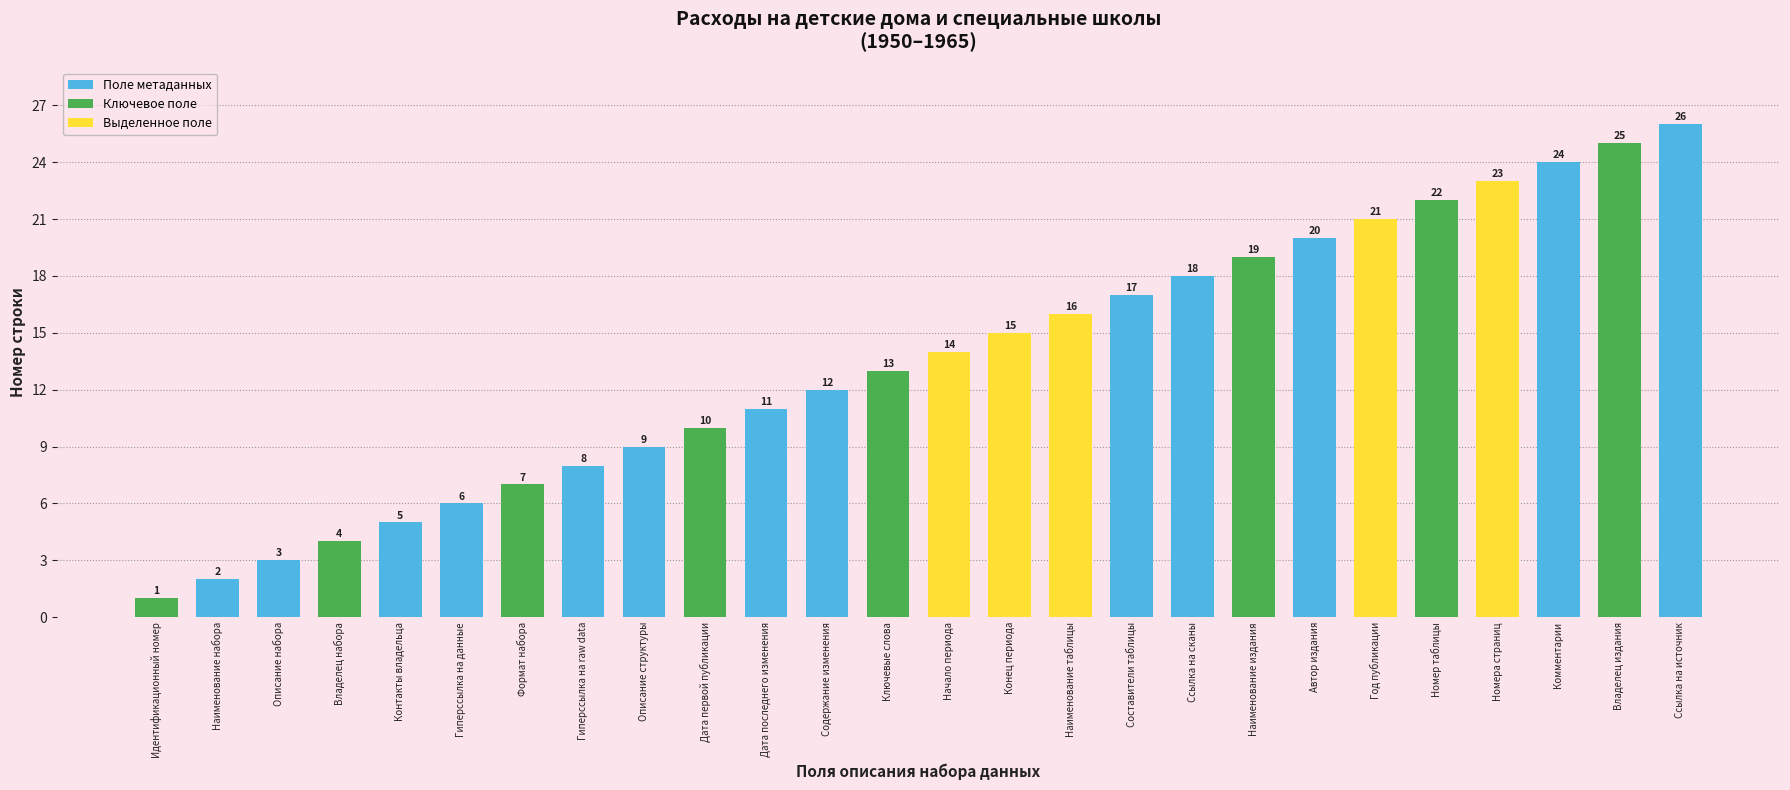

How many data points does each series have?

26